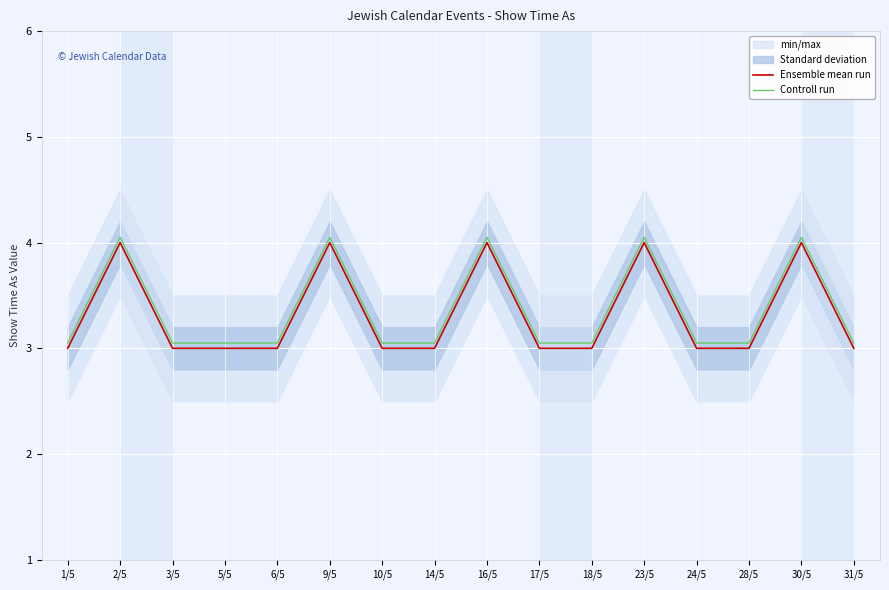

What is the sum of all Controll run values?

53.8